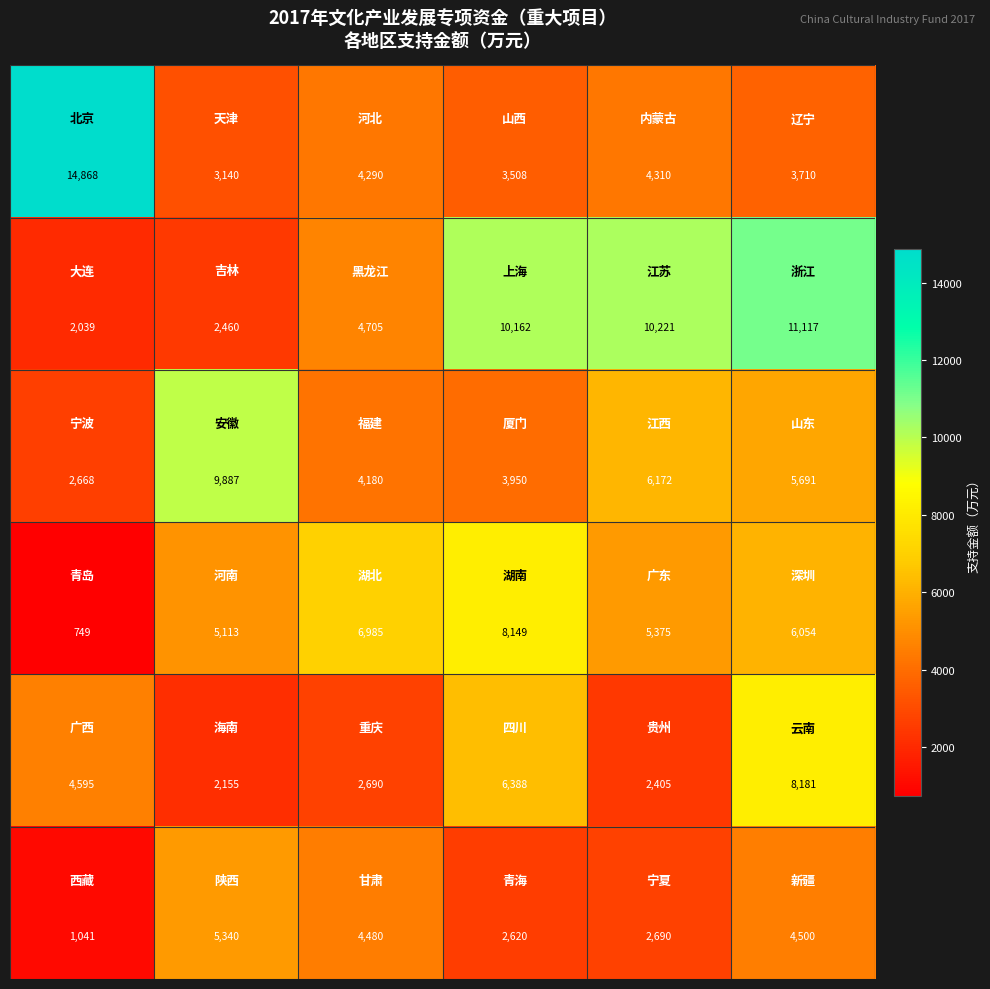

What is the minimum value shown in the chart?

749